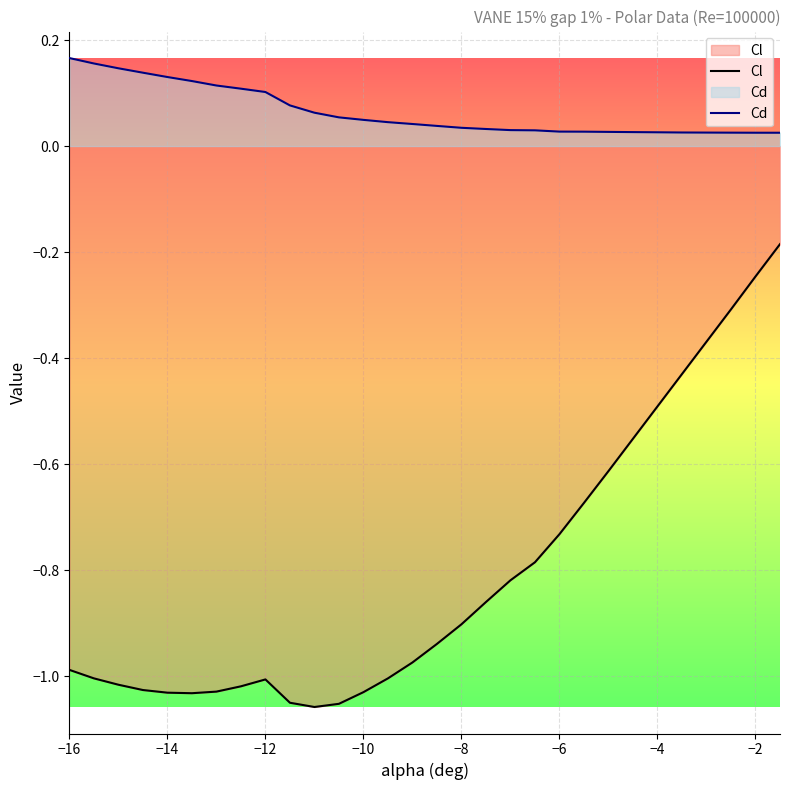

Which series has the largest range (max minus min)?

Cl